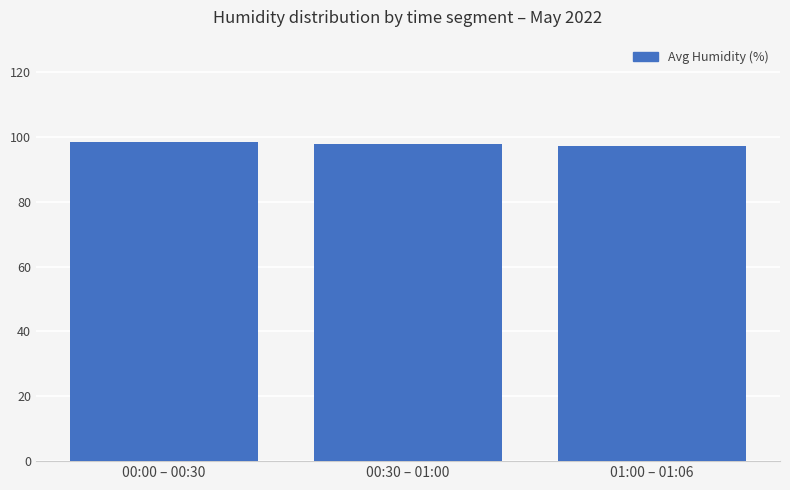

What is the change in value from 00:00 – 00:30 to 00:30 – 01:00?

-0.7